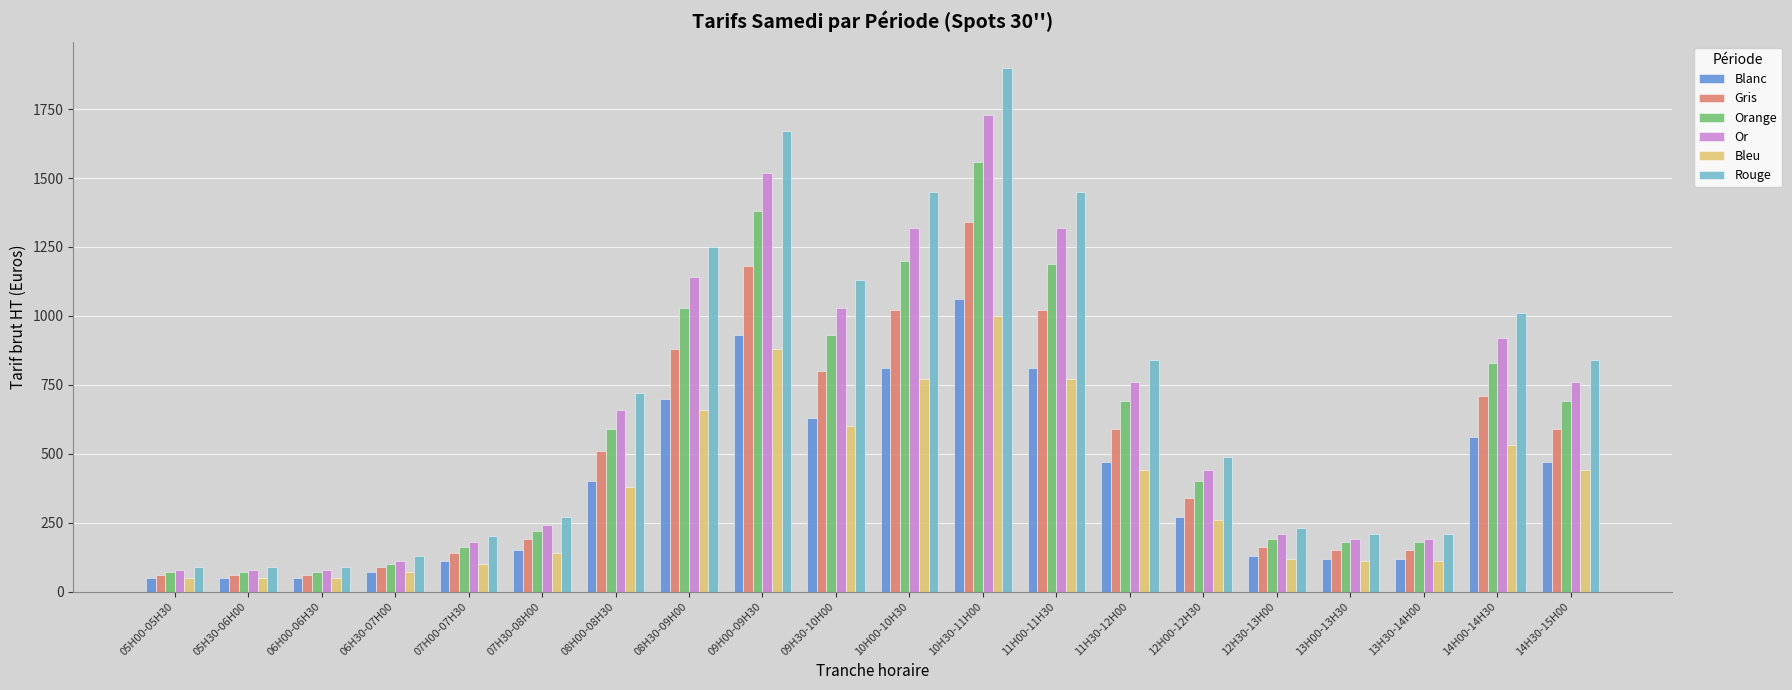

What is the sum of the Orange values at 08H30-09H00 and 14H30-15H00?

1720